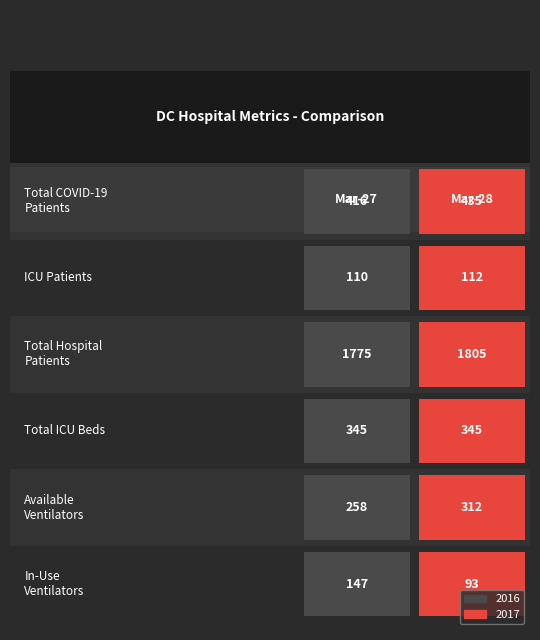

Reading left to right, extract all data points from this chart.

2016: Total COVID-19
Patients=416	ICU Patients=110	Total Hospital
Patients=1775	Total ICU Beds=345	Available
Ventilators=258	In-Use
Ventilators=147
2017: Total COVID-19
Patients=435	ICU Patients=112	Total Hospital
Patients=1805	Total ICU Beds=345	Available
Ventilators=312	In-Use
Ventilators=93